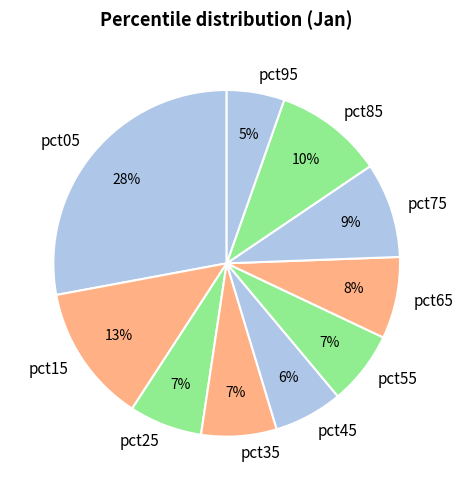

Count the number of slices in the pie.

10